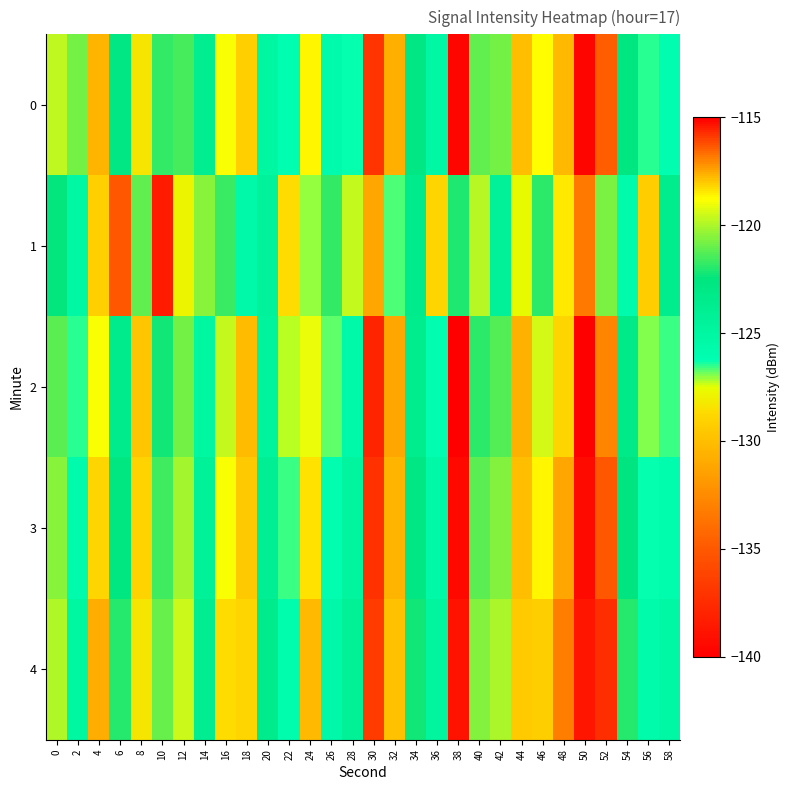

What is the spread (max minus min) of values at 4?

11.6